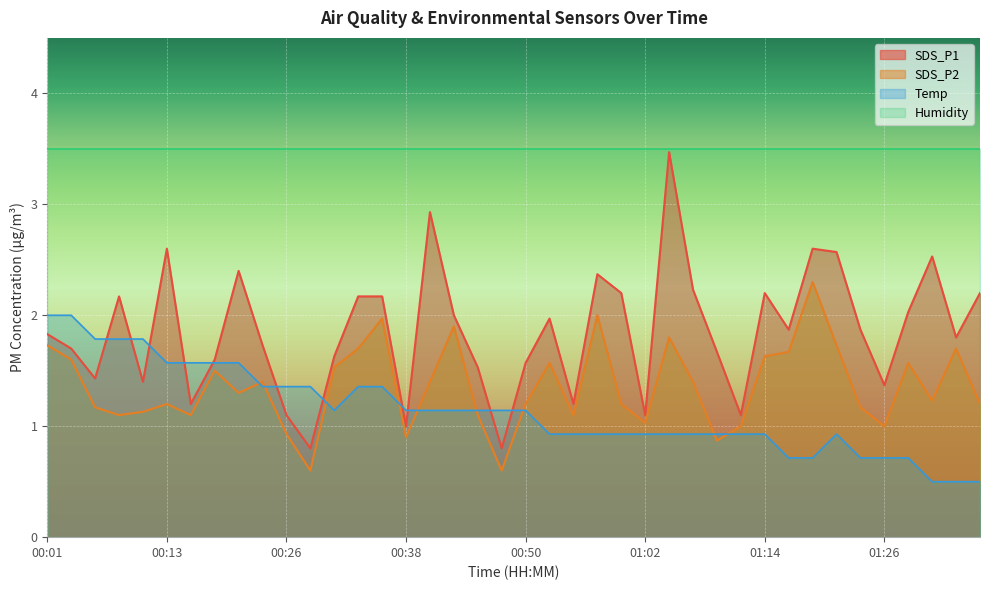

How many interior local peaks does the Temp series have?

1